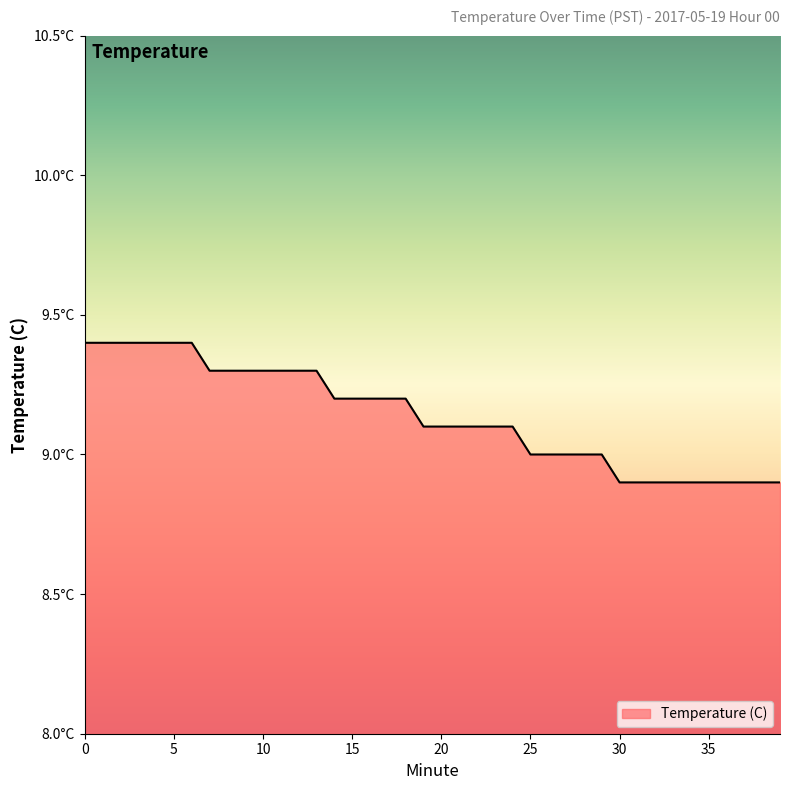

Does the chart have visible grid lines?

No